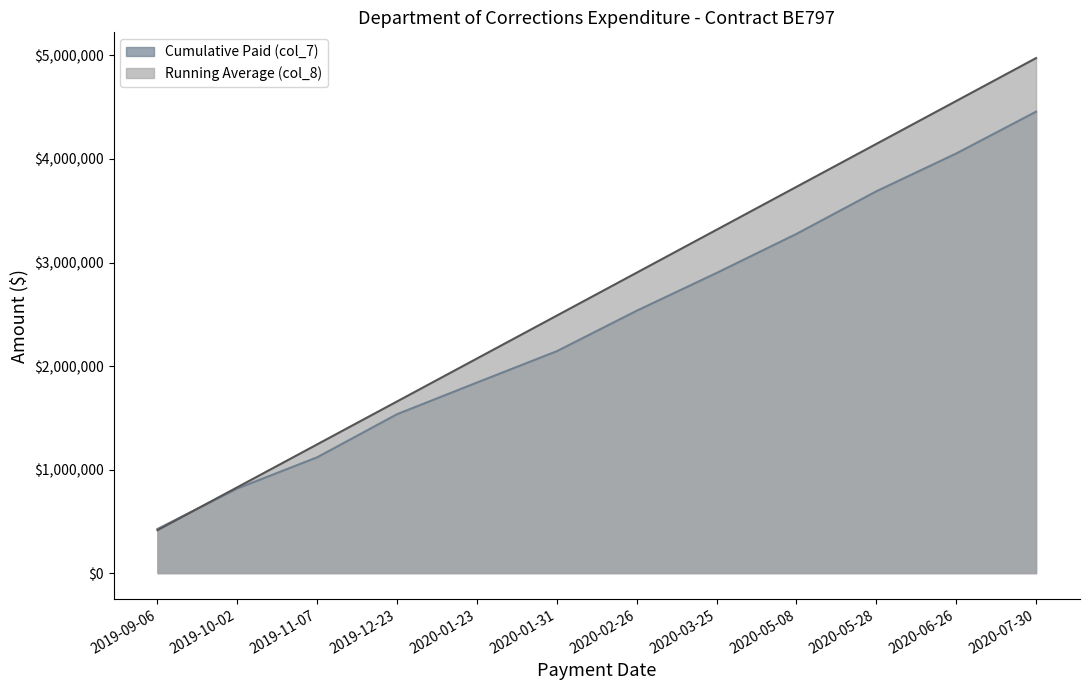

How many data points in Running Average (col_8) are less than 2901856?

6